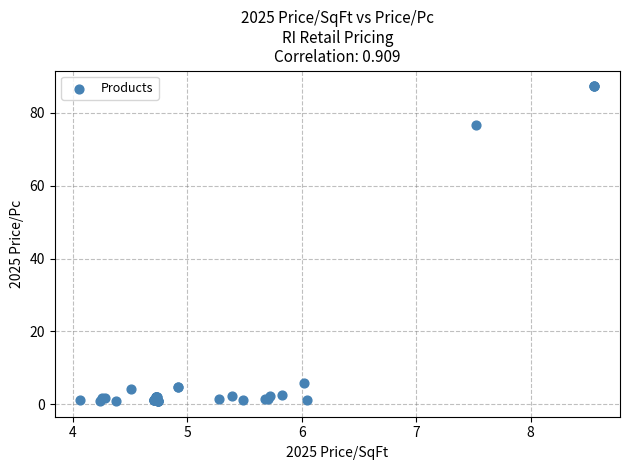

What Y value in the scatter plot is closest to 44?

76.7